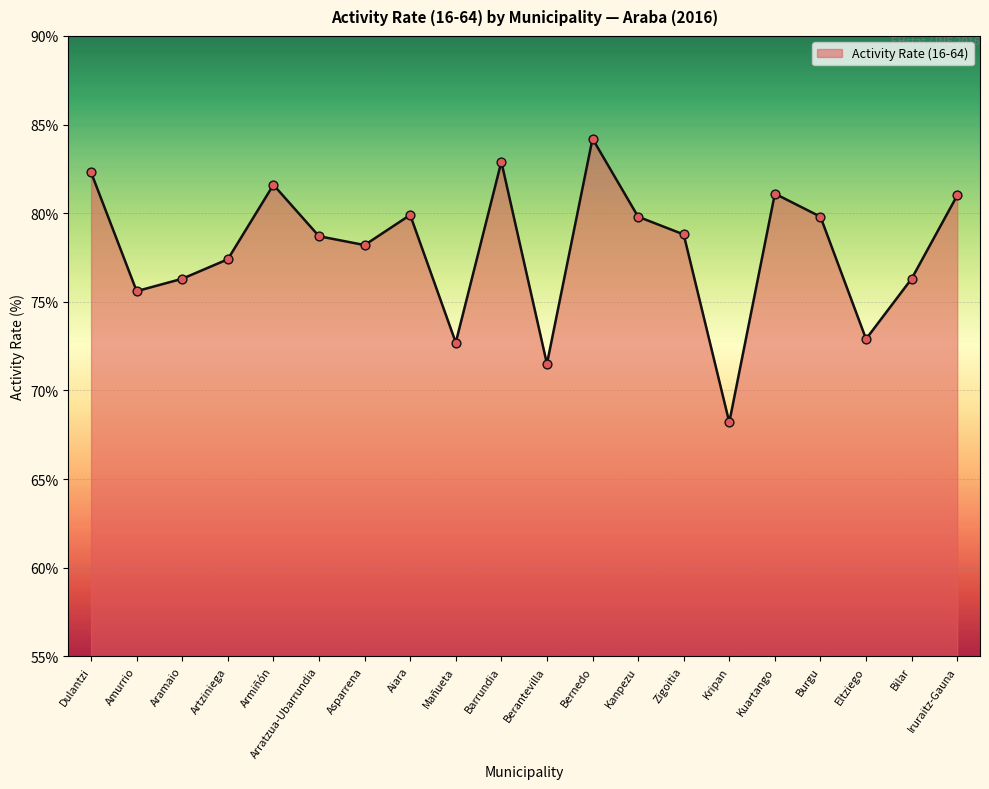

Approximately how many times larger is the value at Kripan compared to Burgu?

0.9